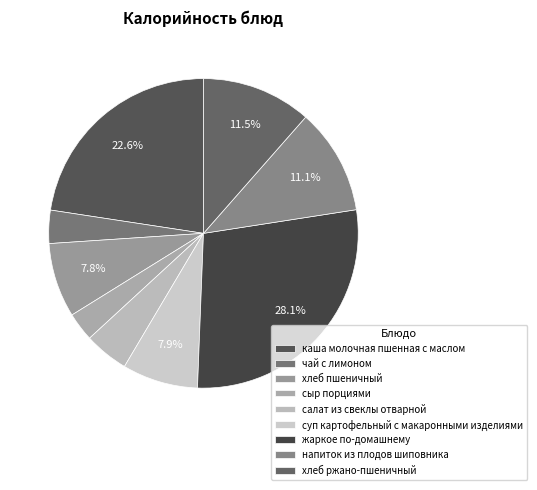

To the nearest percent, what is the combined percentage of каша молочная пшенная с маслом and хлеб пшеничный?

30%